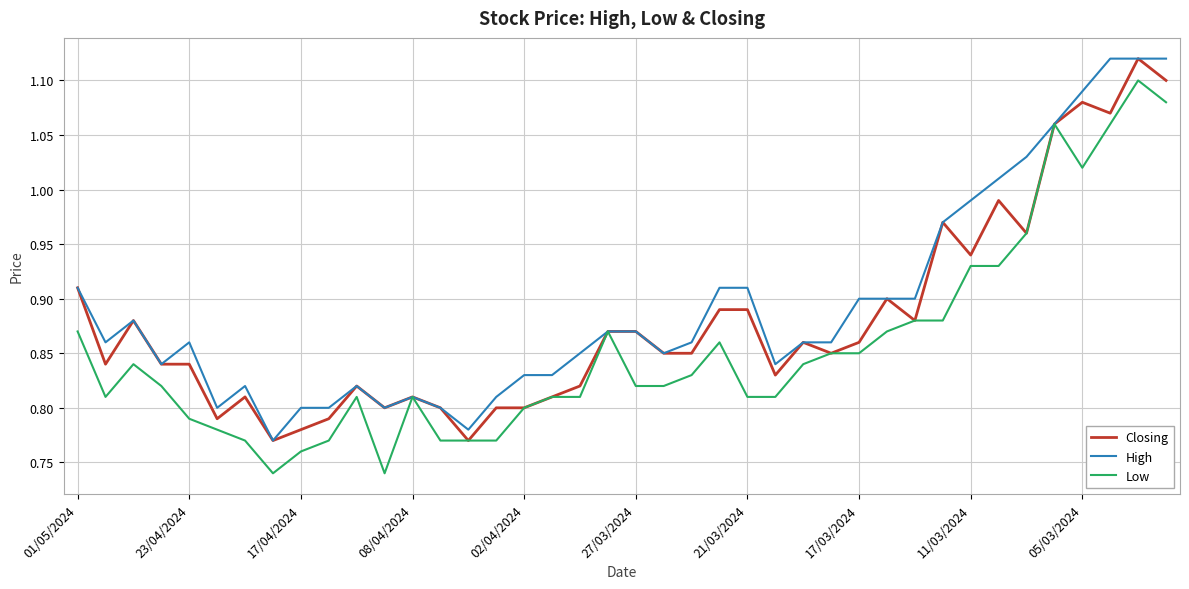

Rank the series by their average value, from lowest to highest.

Low, Closing, High